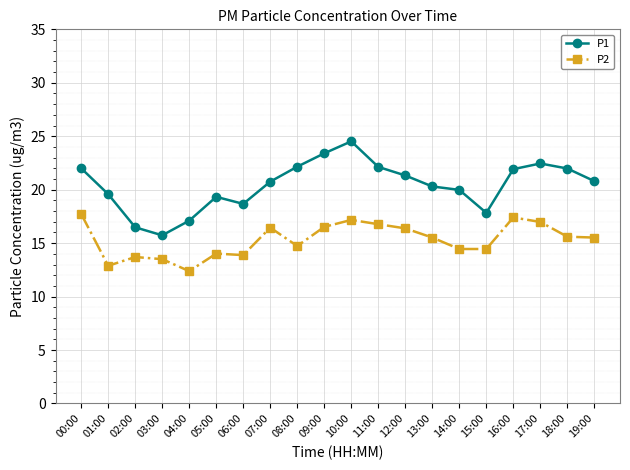

The P1 series shows 4.2 at 19:00. True or false?

False